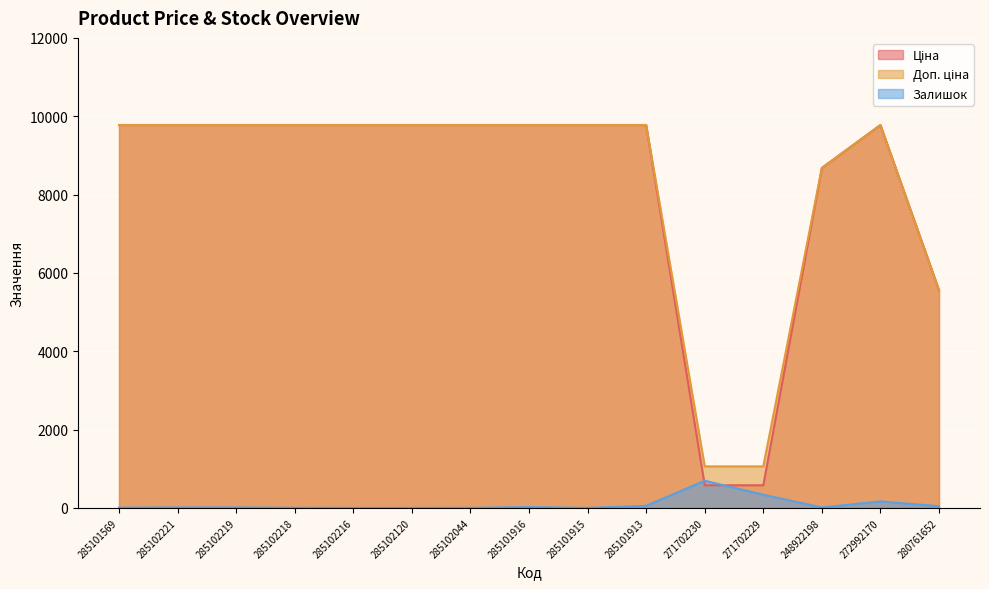

Where is Залишок nearest to the value 347?

271702229